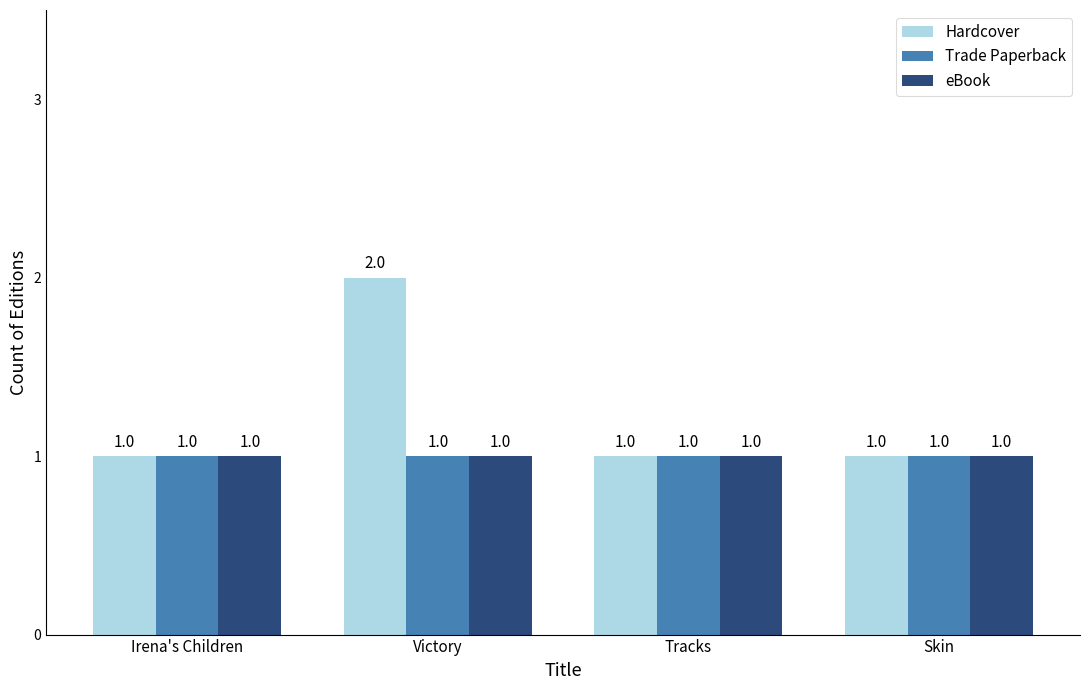

Count the number of categories in the chart.

4